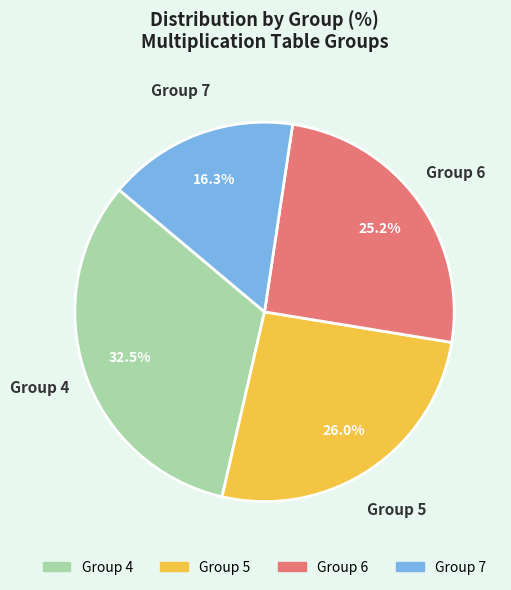

Is there any slice that represents more than half of the pie?

No